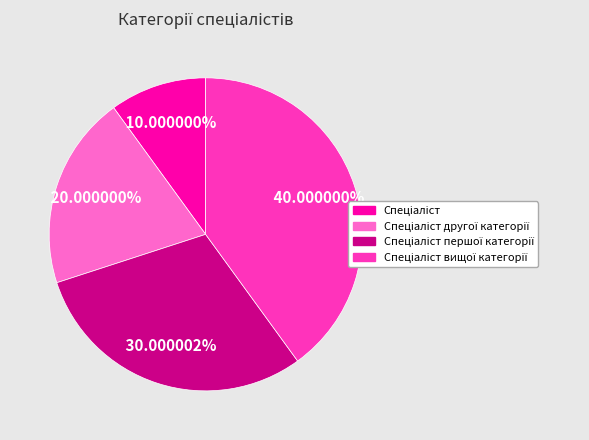

To the nearest percent, what is the average slice percentage?

25%